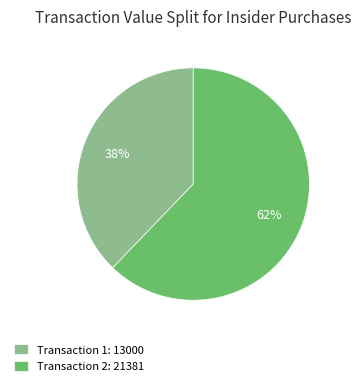

How many slices are in this pie chart?

2